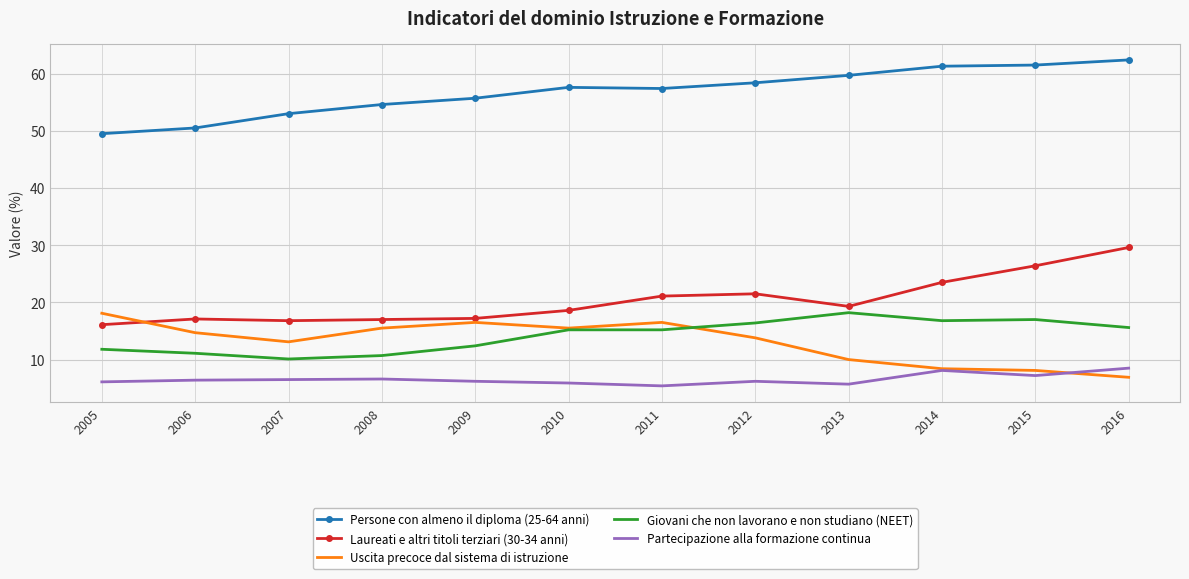

What is the smallest value displayed?

5.4